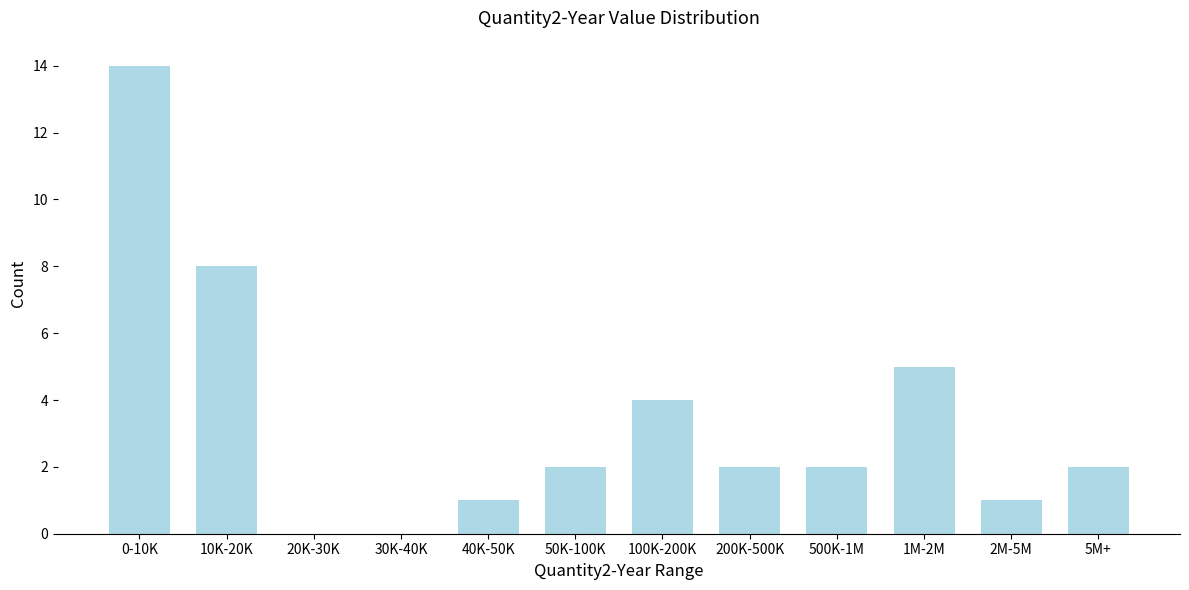

Reading left to right, transcribe all the data shown in this chart.

0-10K=14	10K-20K=8	20K-30K=0	30K-40K=0	40K-50K=1	50K-100K=2	100K-200K=4	200K-500K=2	500K-1M=2	1M-2M=5	2M-5M=1	5M+=2